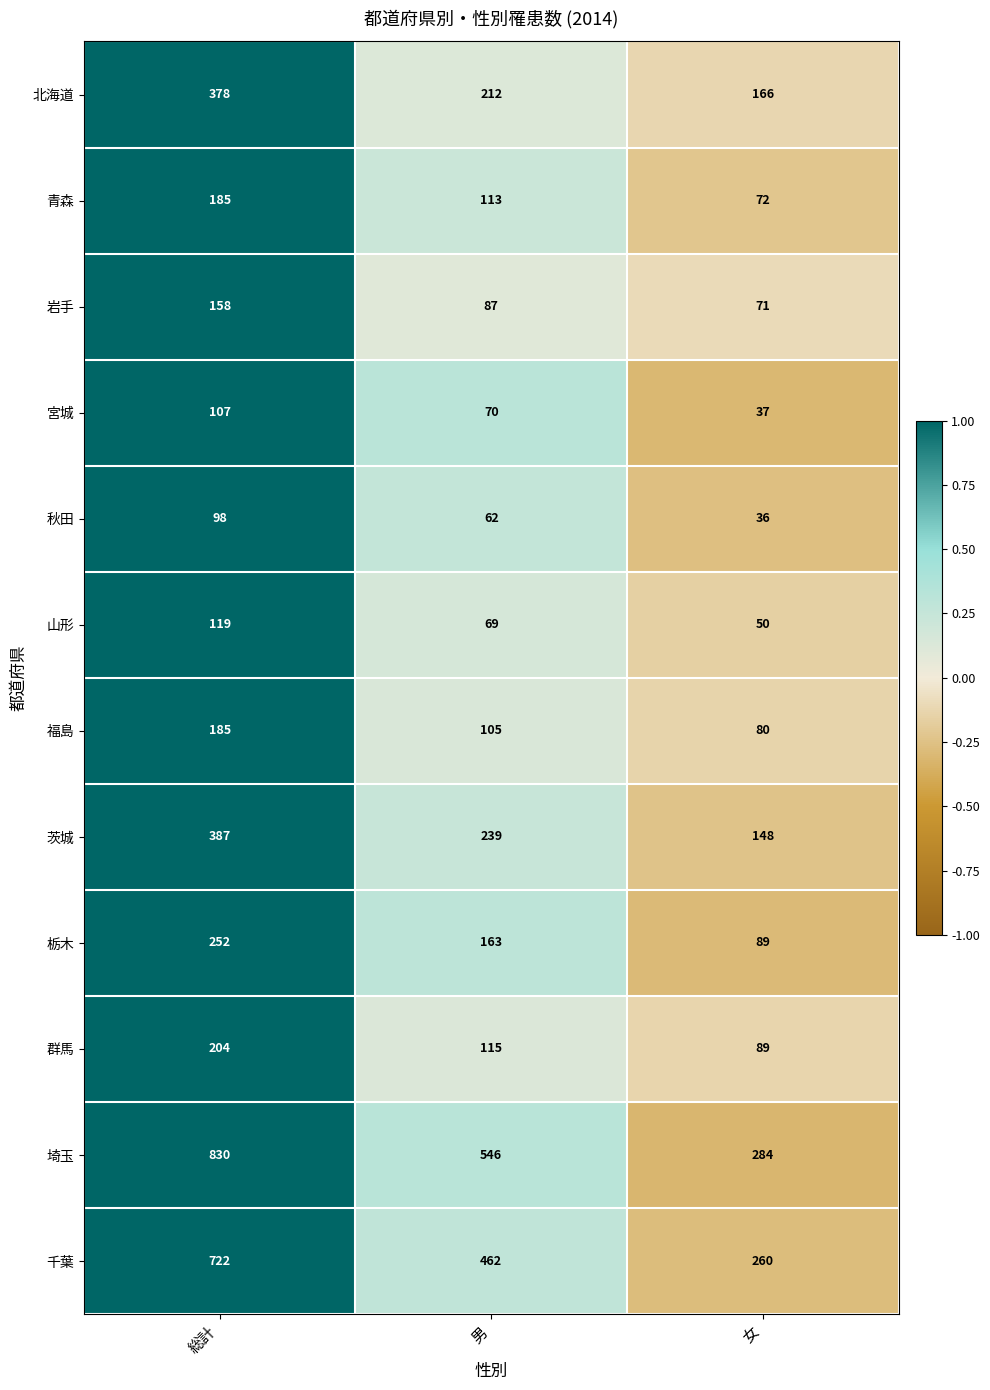

The value of 岩手 at 女 is 114. True or false?

False